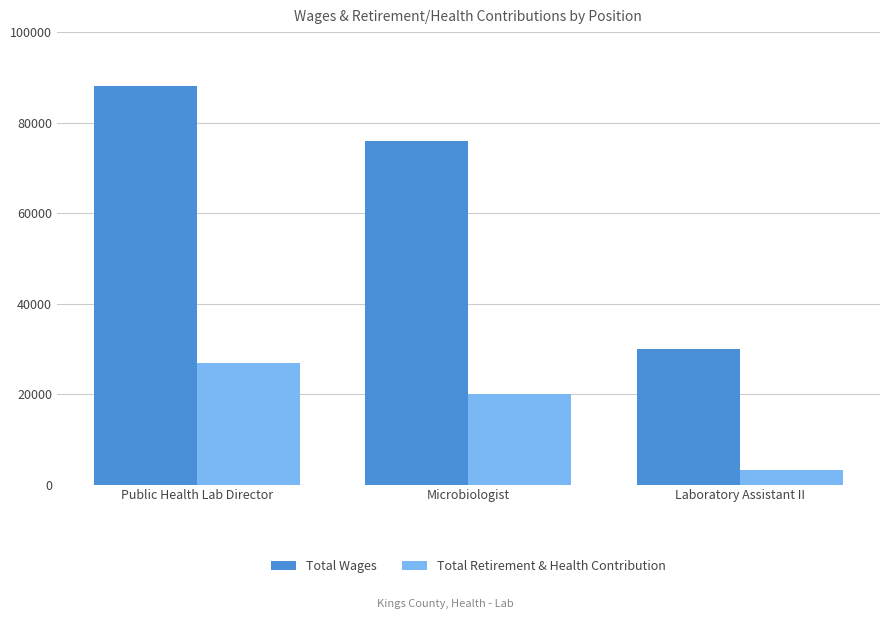

Which label corresponds to the smallest value in the chart?

Laboratory Assistant II